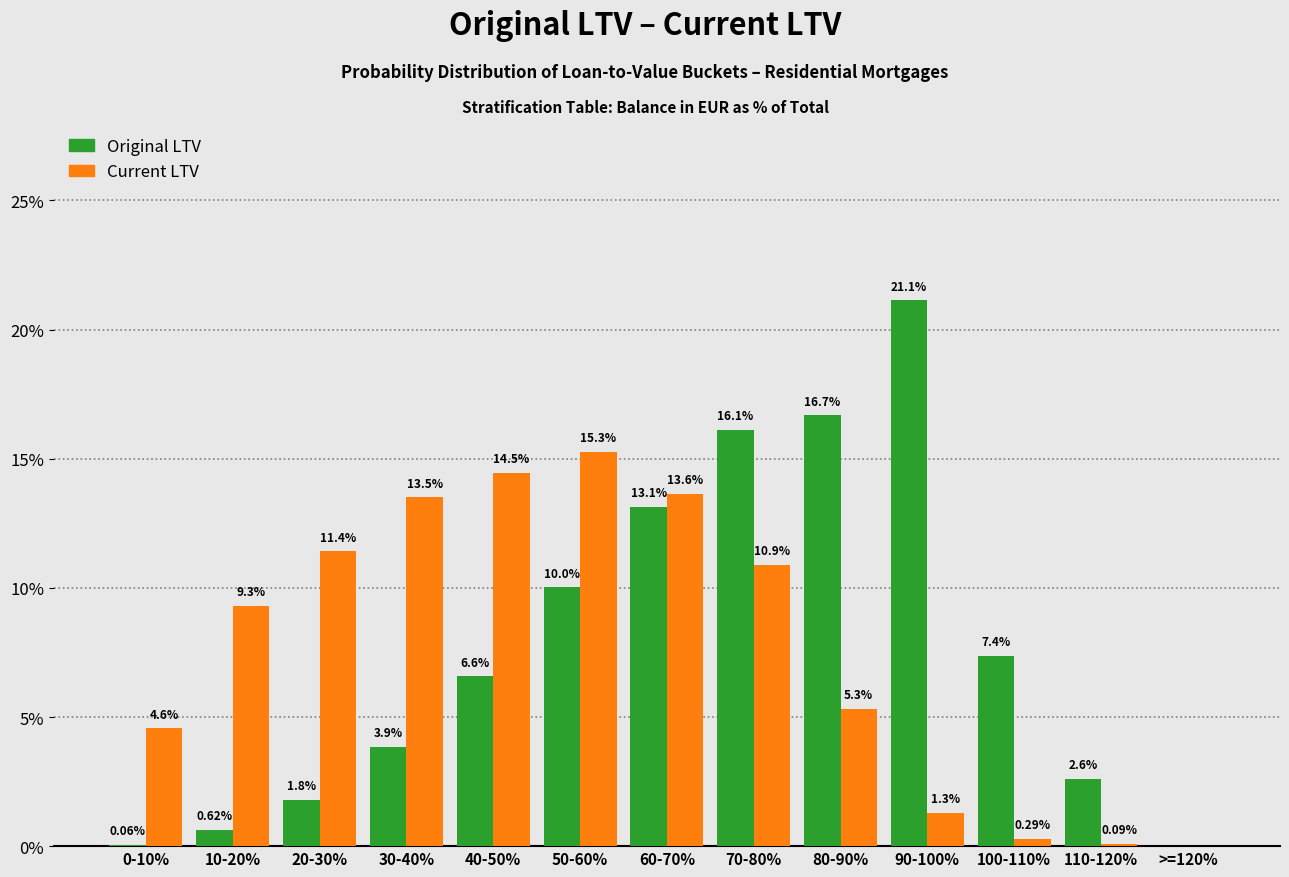

Is the value of Original LTV at 20-30% greater than the value of Current LTV at 70-80%?

No